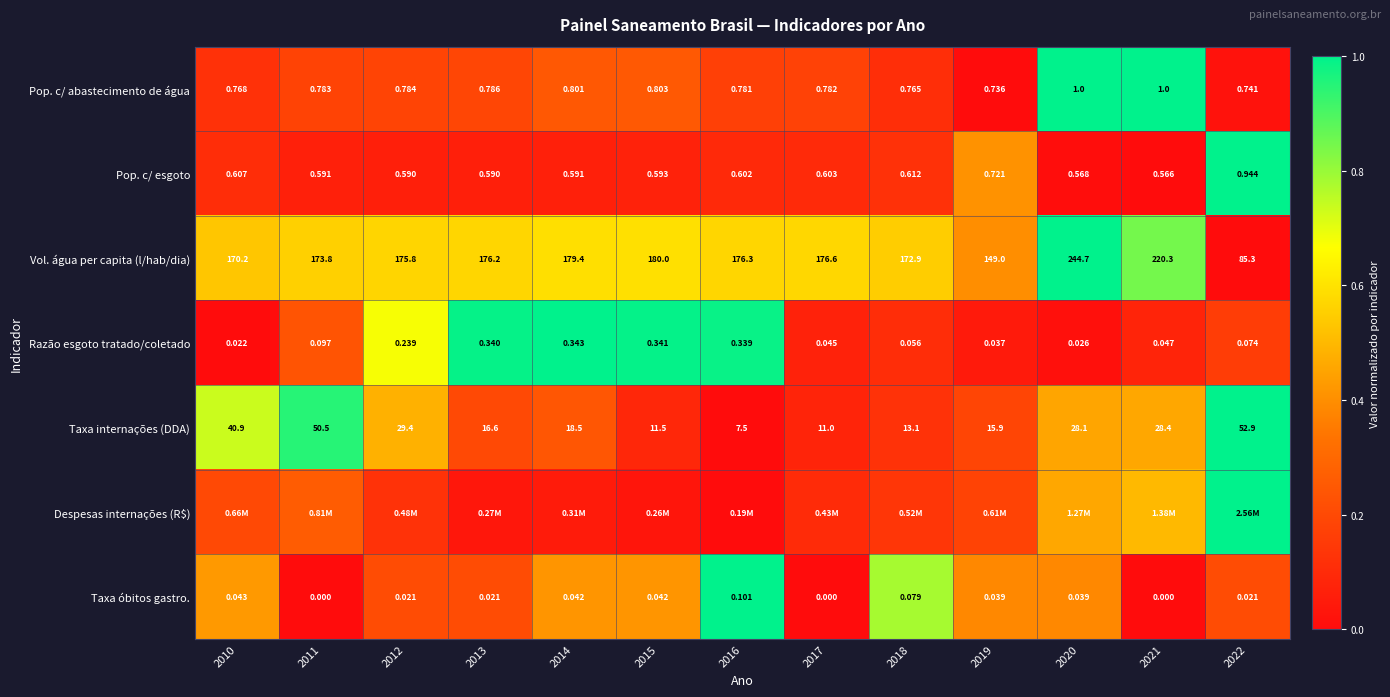

Is it true that Taxa internações (DDA) equals 1.8 at 2022?

False